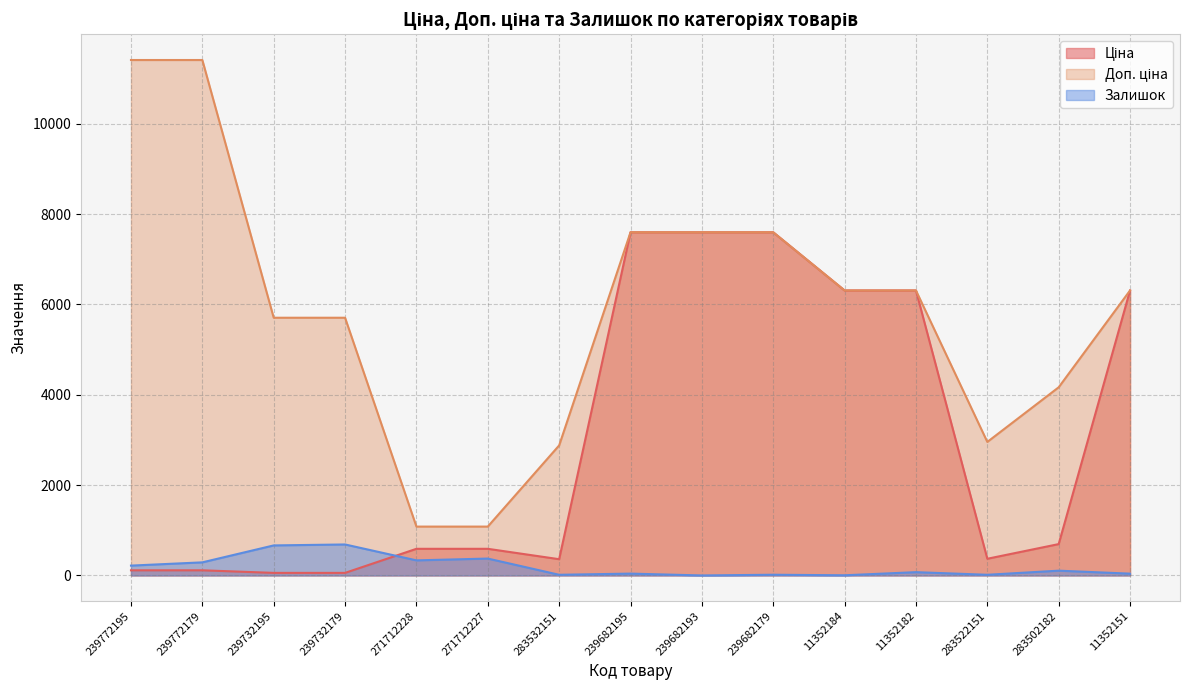

What is the spread (max minus min) of values at 271712227?

707.7